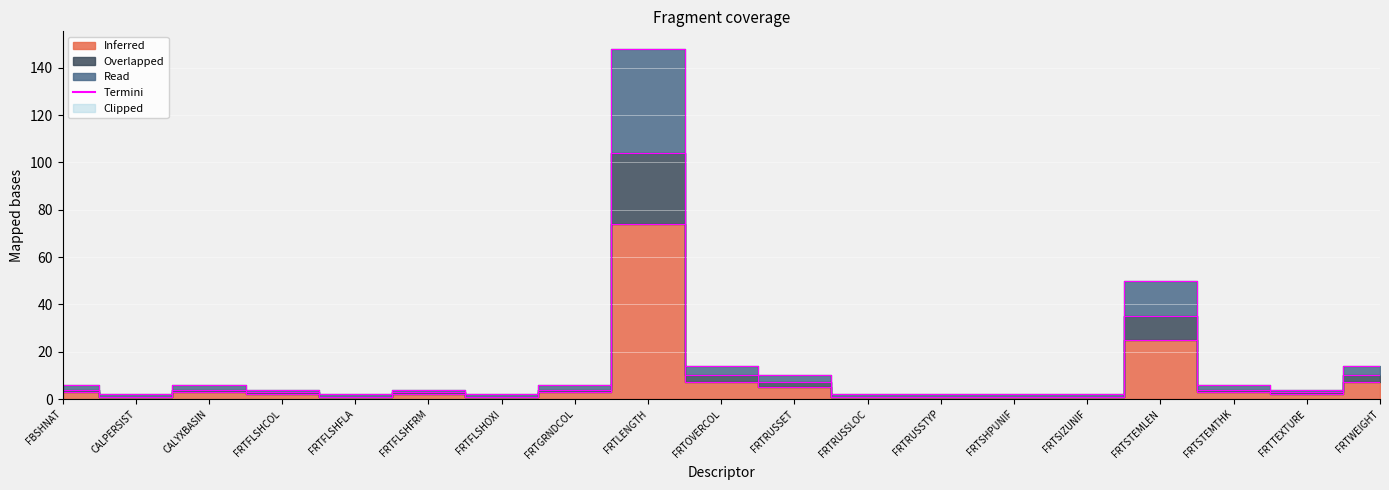

How many distinct data groups are displayed?

3